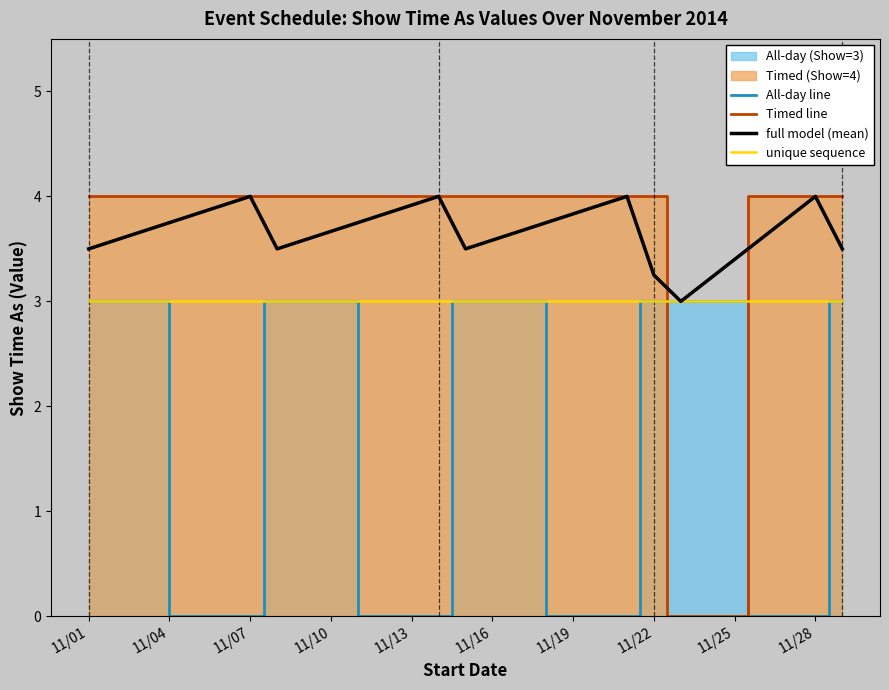

What is the value of the full model (mean) point at the 9th from the left?

4.0